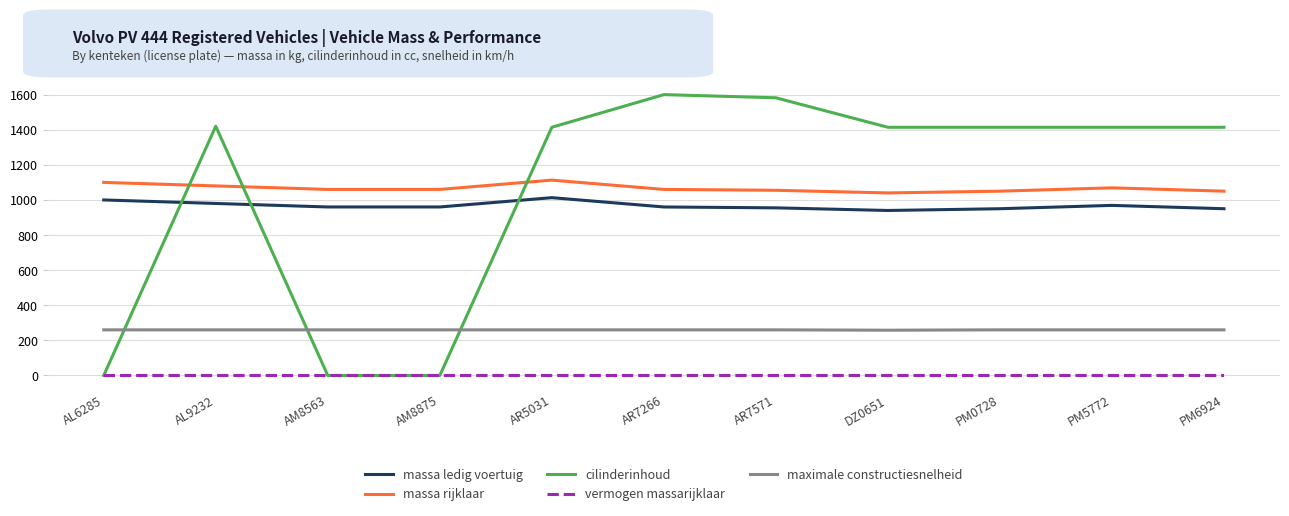

What is the maximum value shown in the chart?

1600.0